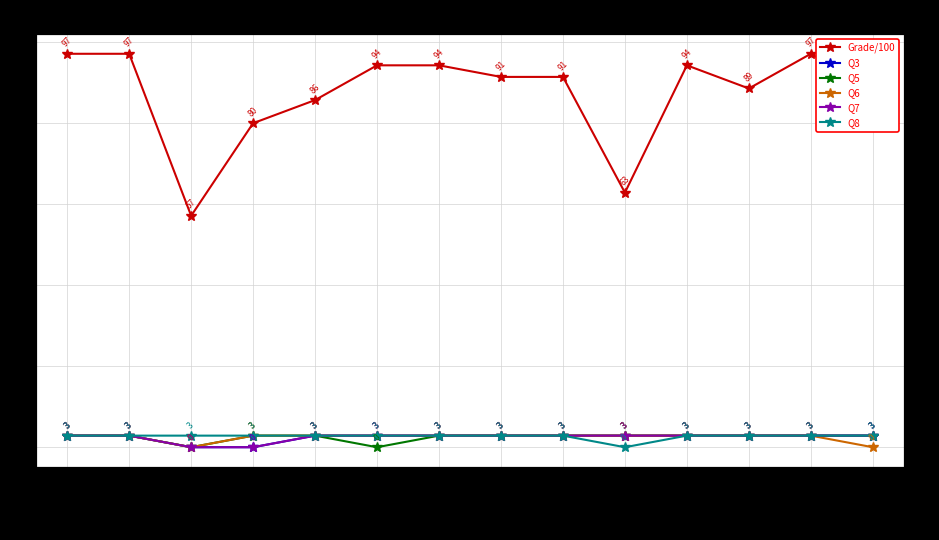

How many values in the Q8 series exceed 2?

13